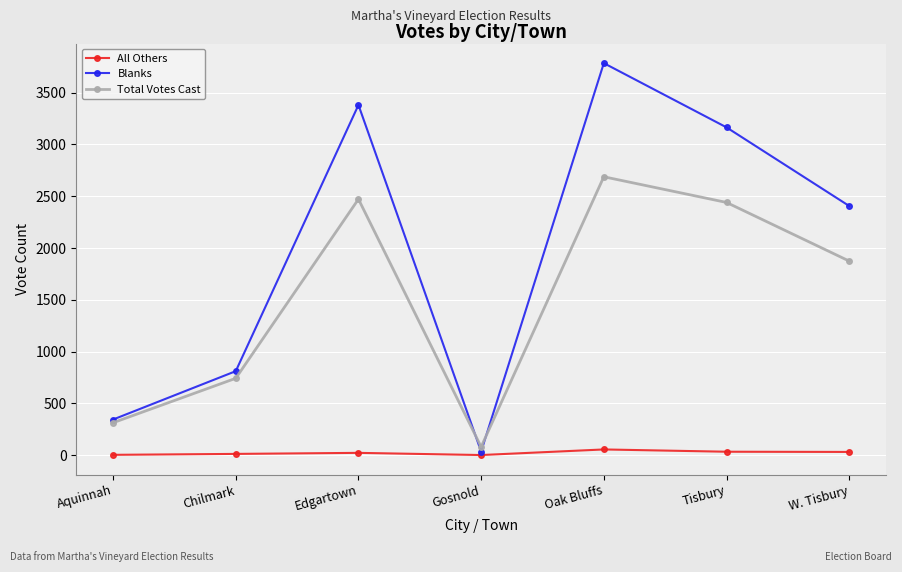

What is the sum of the All Others values at Gosnold and Aquinnah?

4